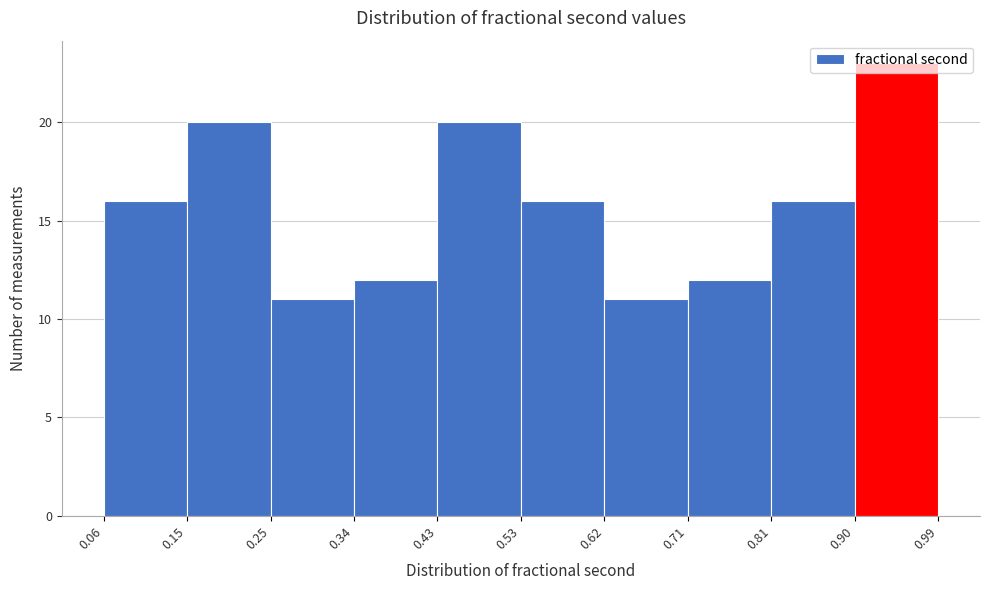

Reading left to right, transcribe this chart: for each bar, give the range it covers on the x-axis and its height. The values are not printed on the chart, so give them approximately, as read against the axis.

0.06 to 0.15: 16
0.15 to 0.25: 20
0.25 to 0.34: 11
0.34 to 0.43: 12
0.43 to 0.53: 20
0.53 to 0.62: 16
0.62 to 0.71: 11
0.71 to 0.81: 12
0.81 to 0.90: 16
0.90 to 0.99: 23